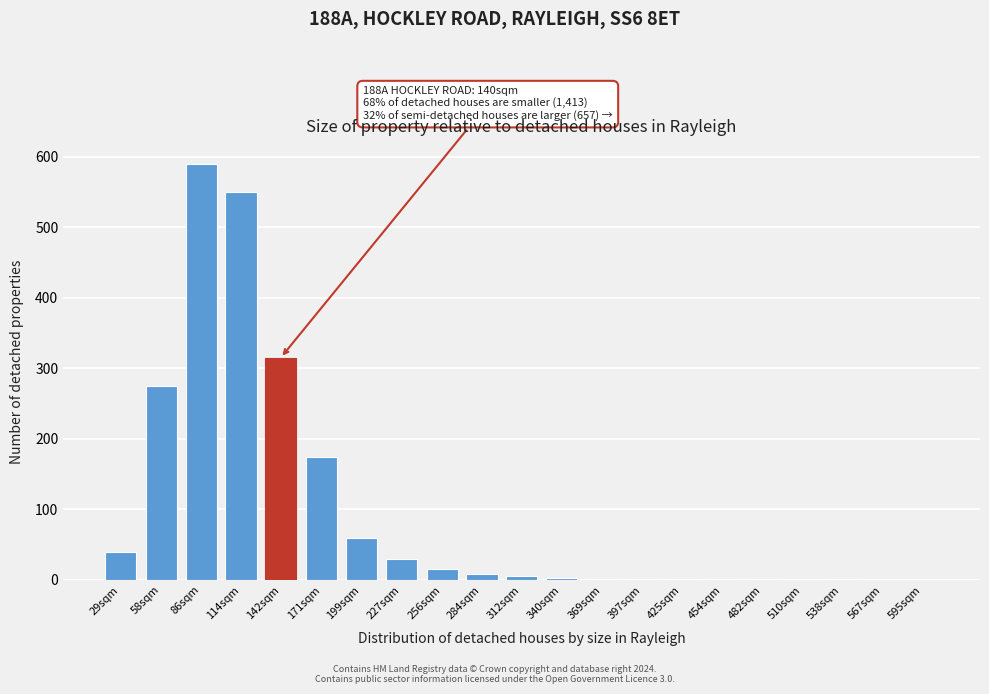

What is the sum of all values?

2074